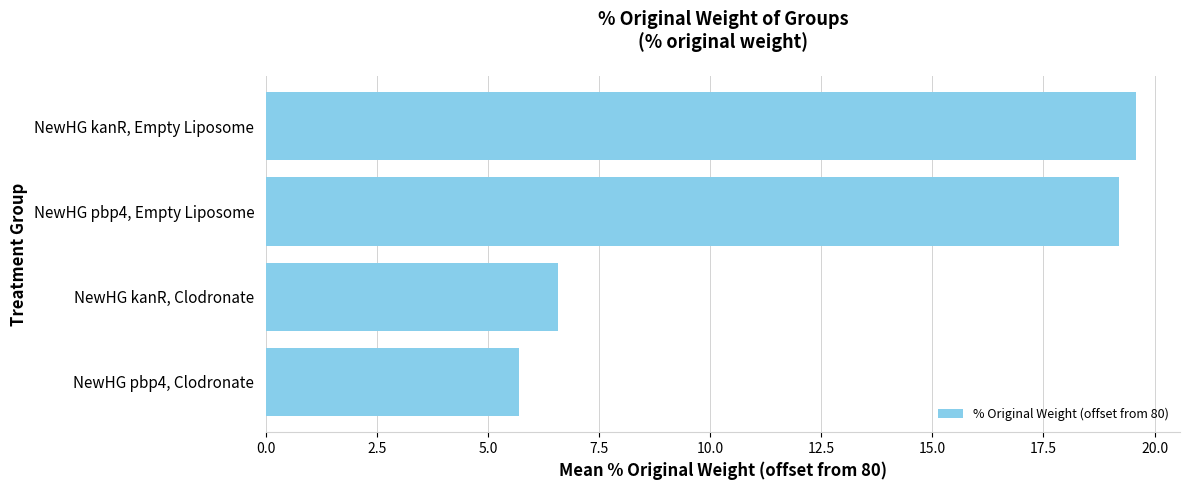

The chart shows a value of 12.7 at NewHG kanR, Empty Liposome. True or false?

False